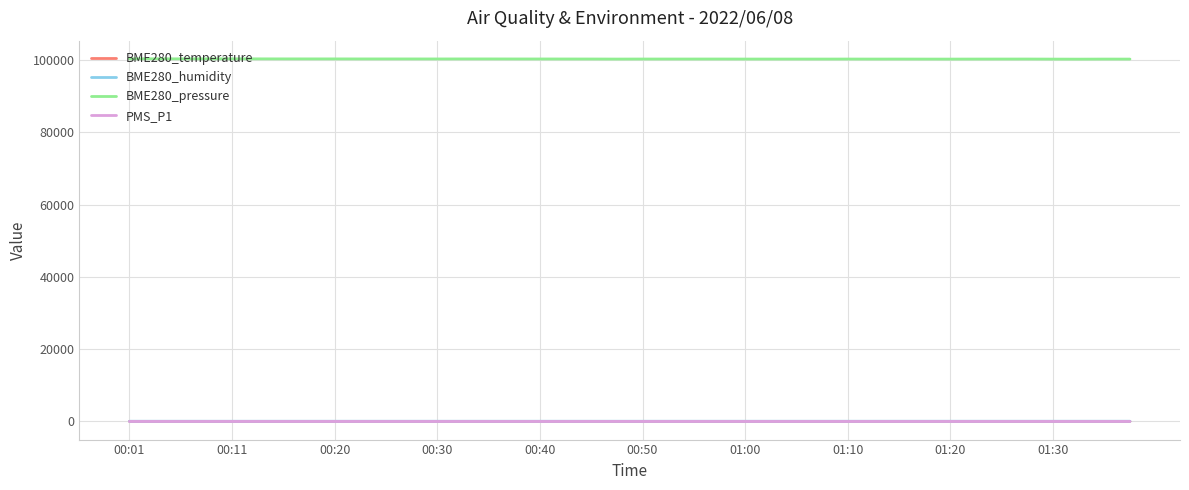

Which series has the widest spread of values?

BME280_pressure